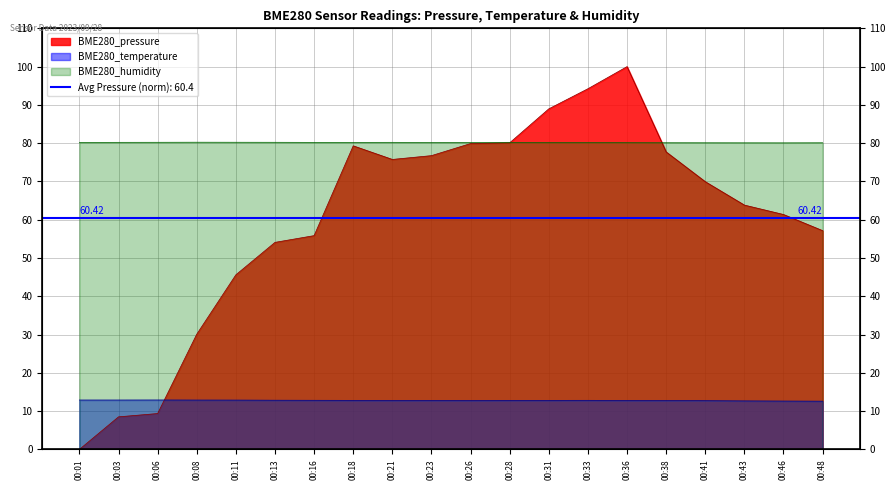

True or false: BME280_temperature and BME280_pressure cross at least once.

True